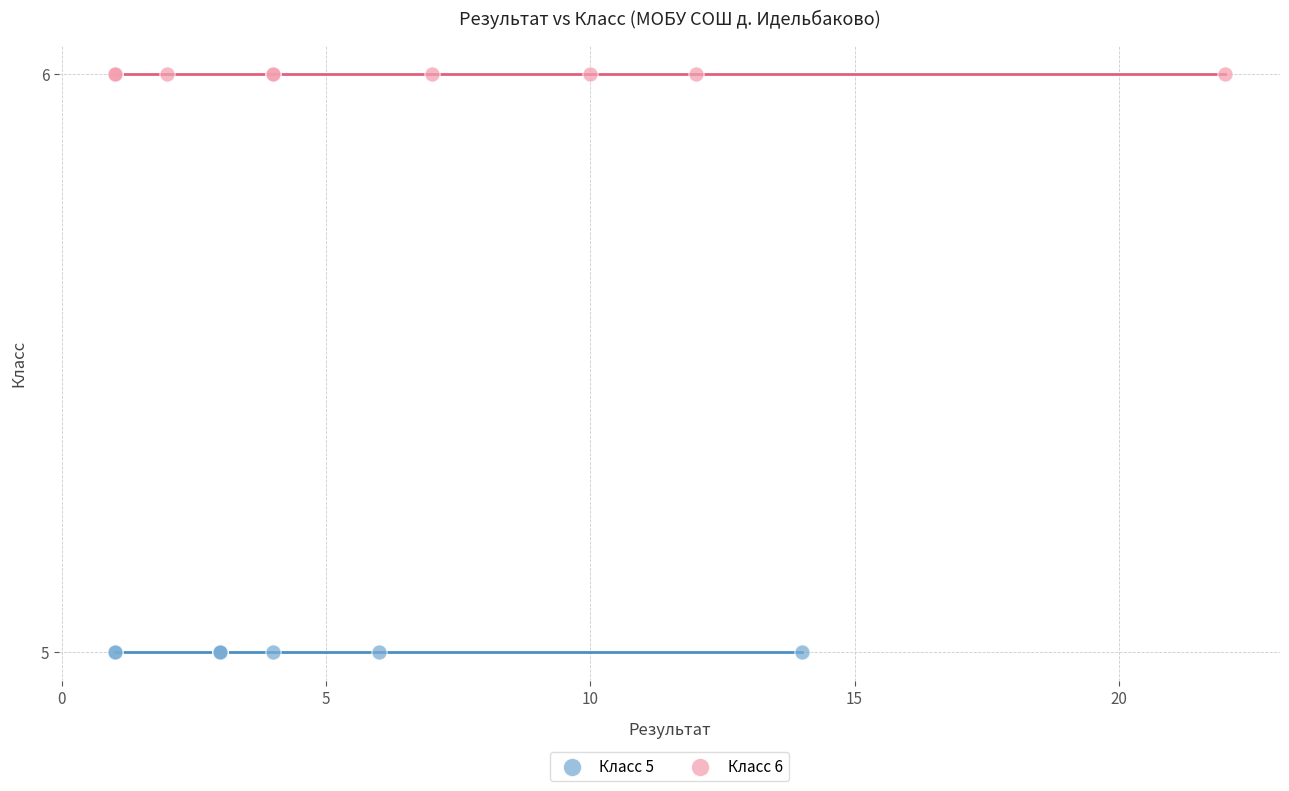

Which series reaches the minimum Y coordinate?

Класс 5